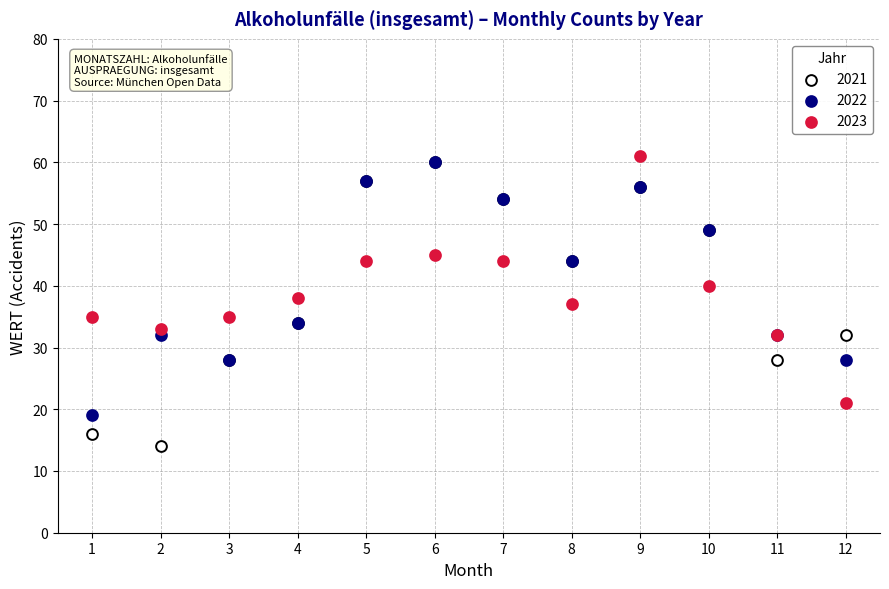

In the 2023 series, what Y value is closest to 41?

40